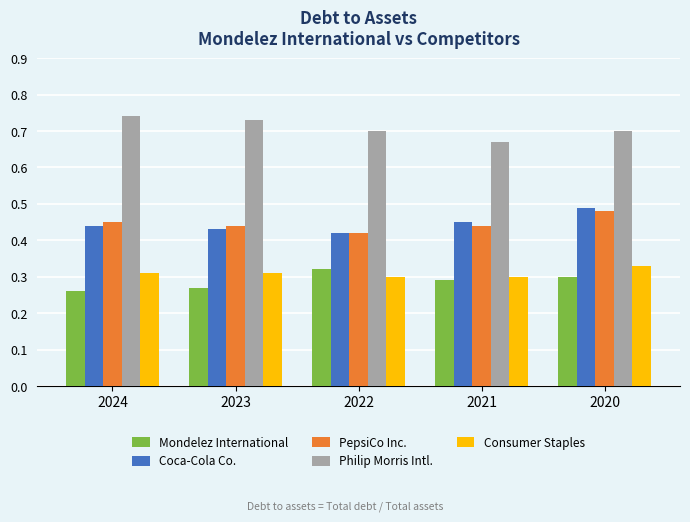

Which series has the largest total across all categories?

Philip Morris Intl.